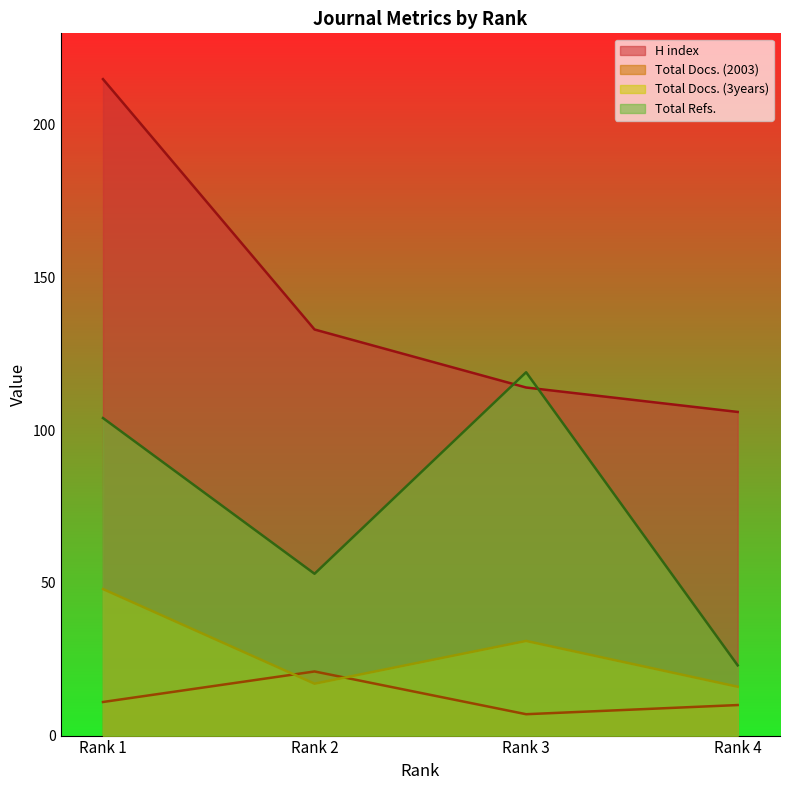

Which series has the widest spread of values?

H index